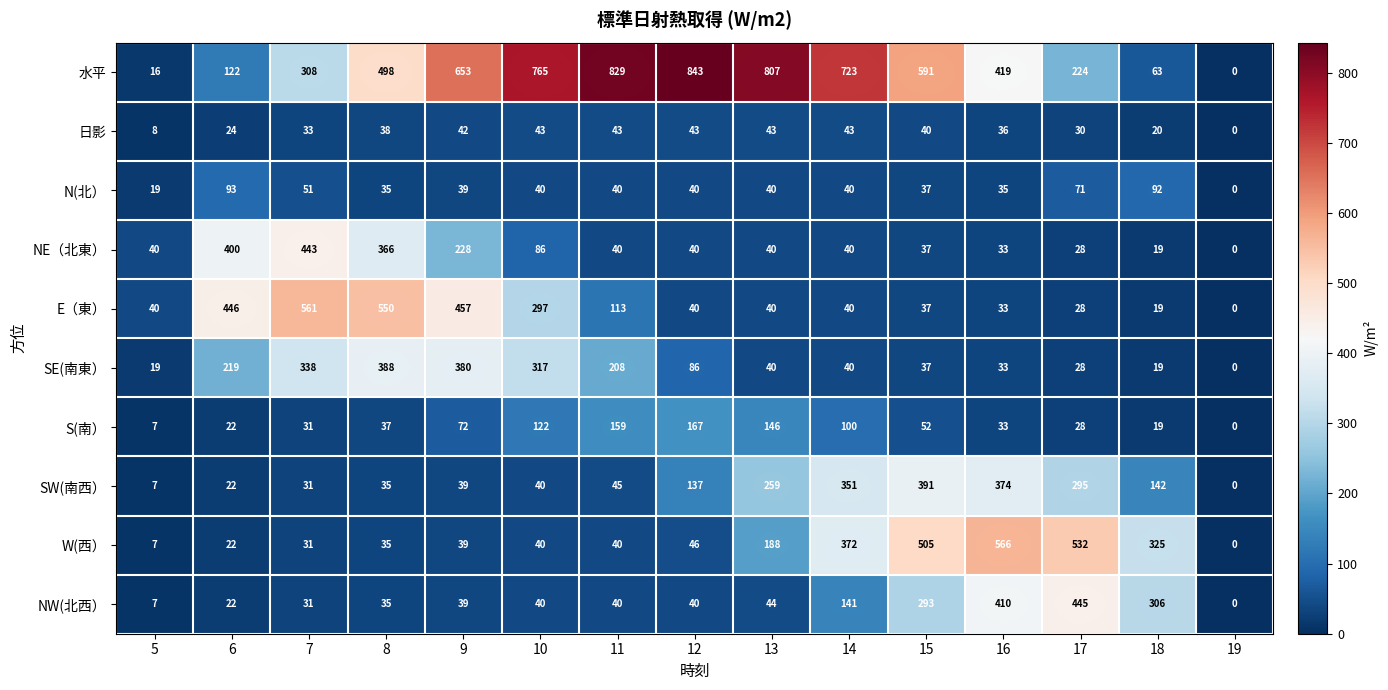

The S(南） series shows 49 at 10. True or false?

False